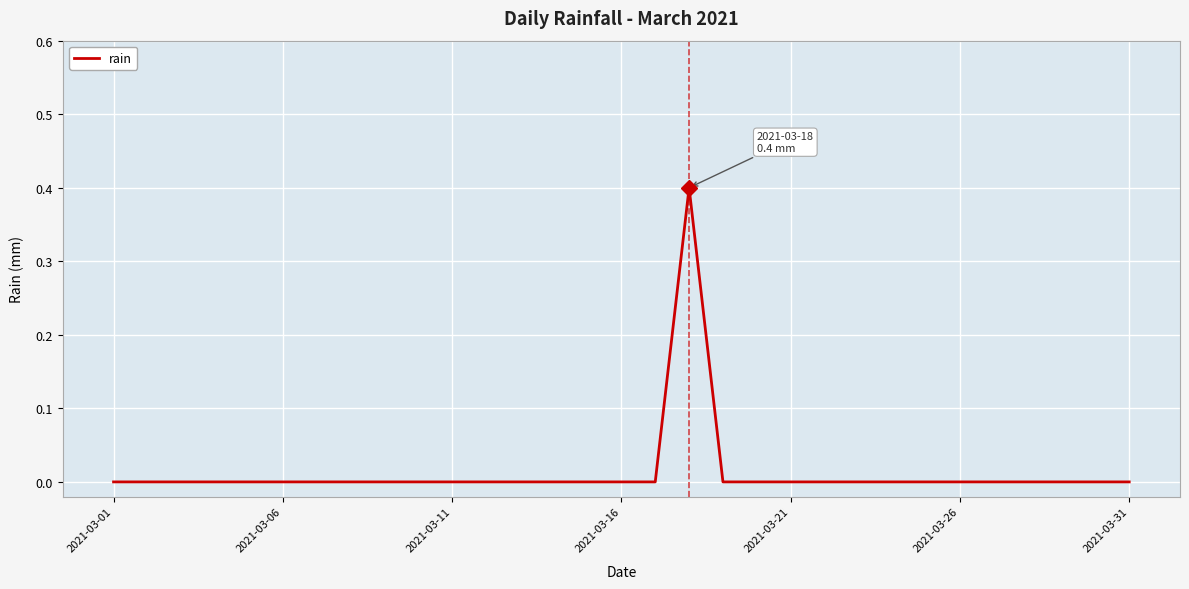

What is the maximum value shown in the chart?

0.4